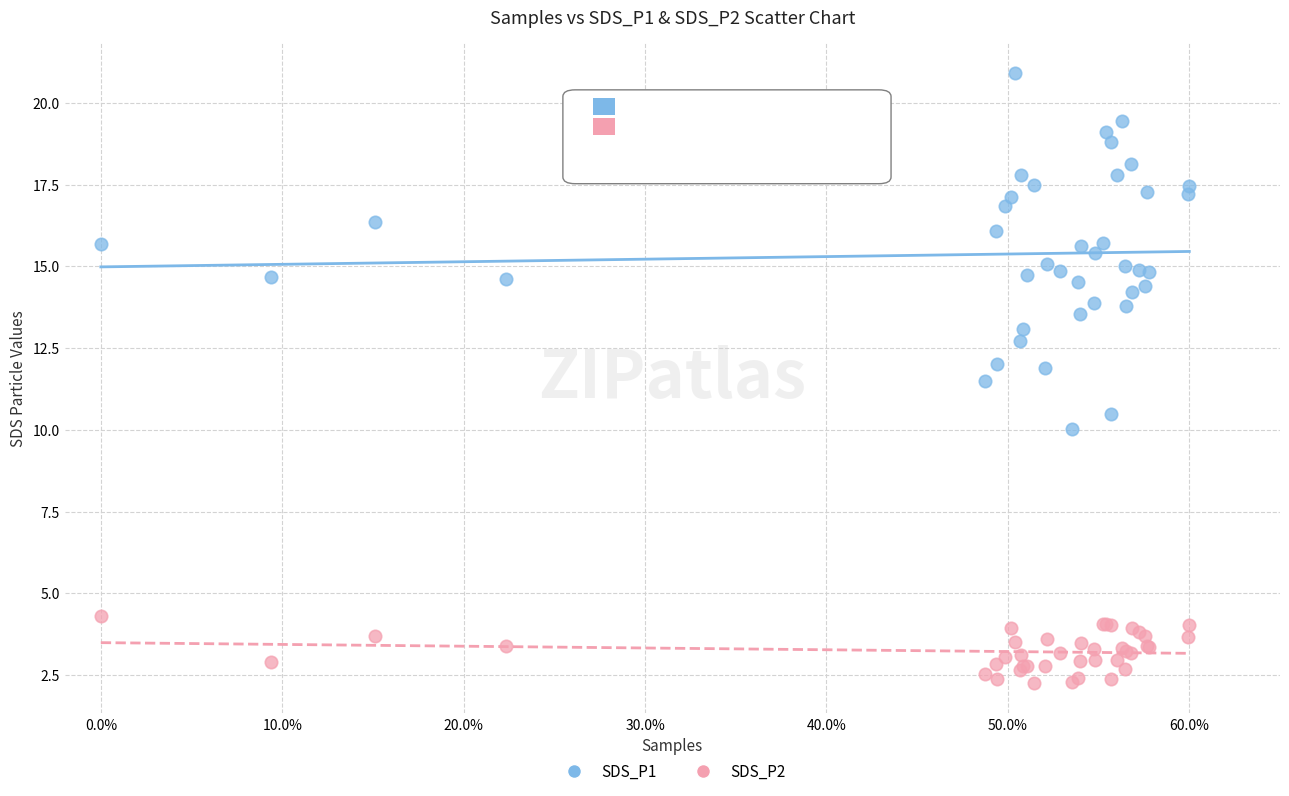

Which series contains the highest Y value?

SDS_P1